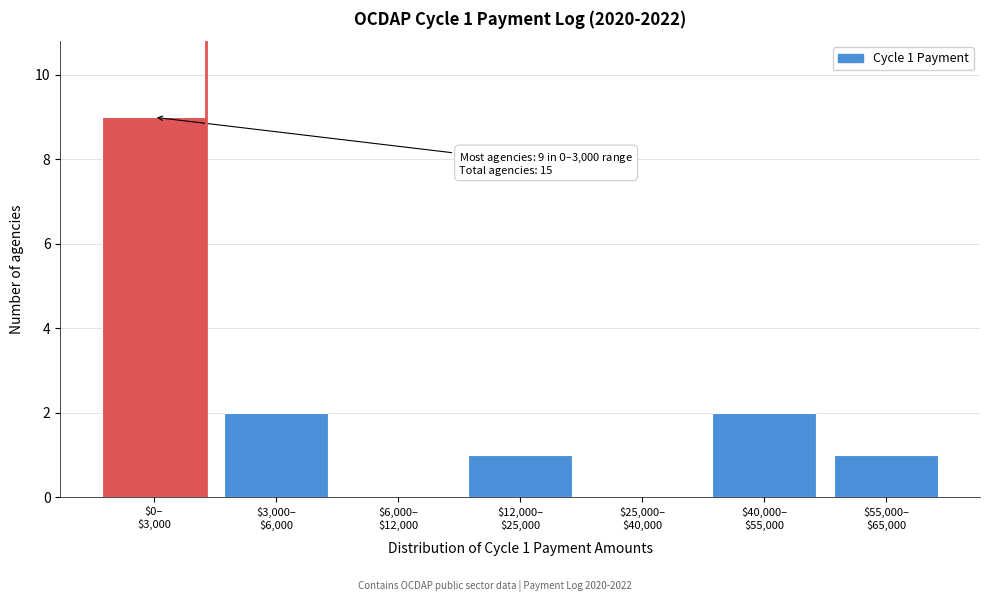

What is the maximum value shown in the chart?

9